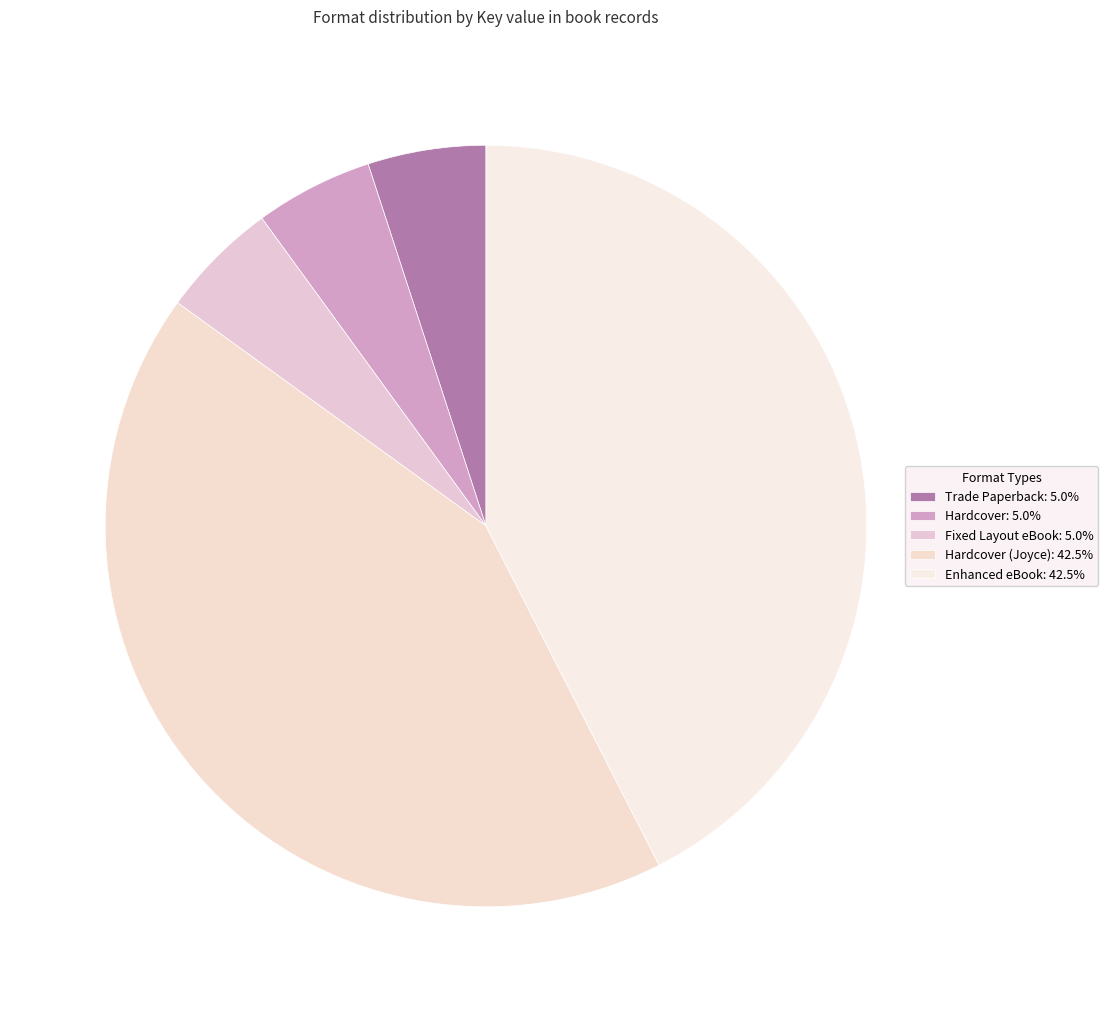

Count the number of slices in the pie.

5